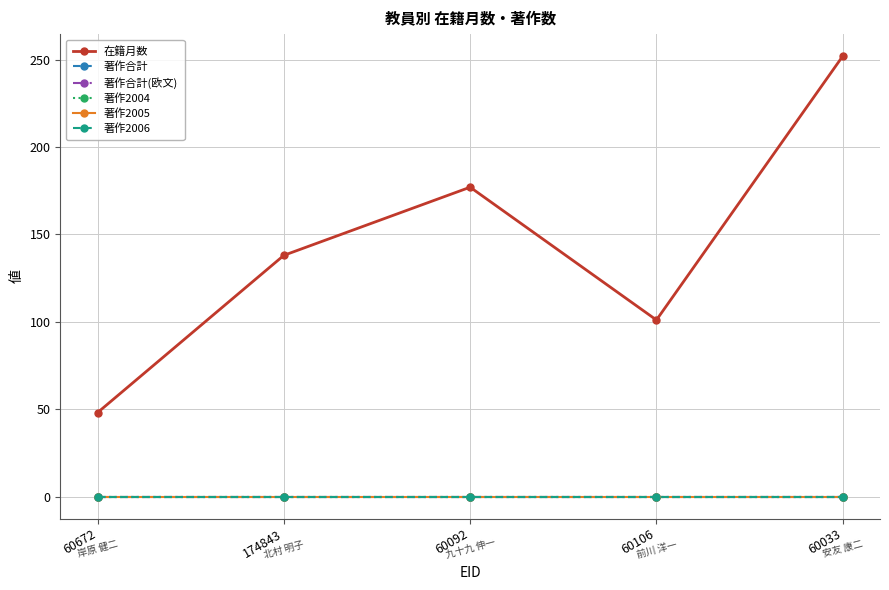

Does the chart have visible grid lines?

Yes